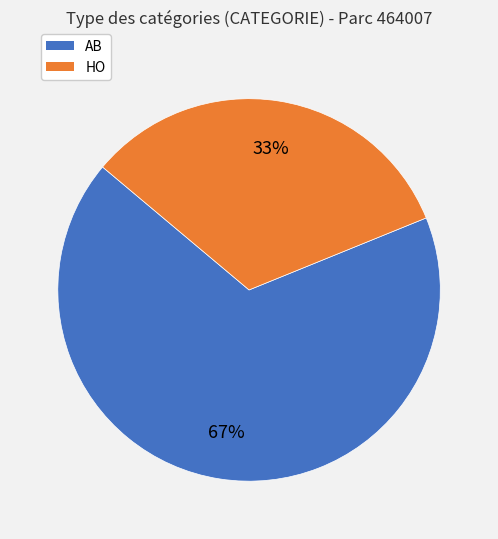

Between AB and HO, which is larger?

AB